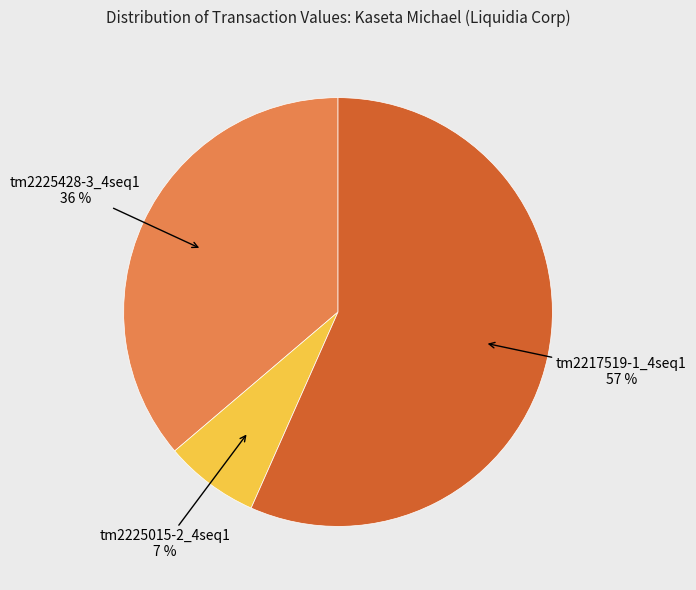

Does any single category account for the majority?

Yes